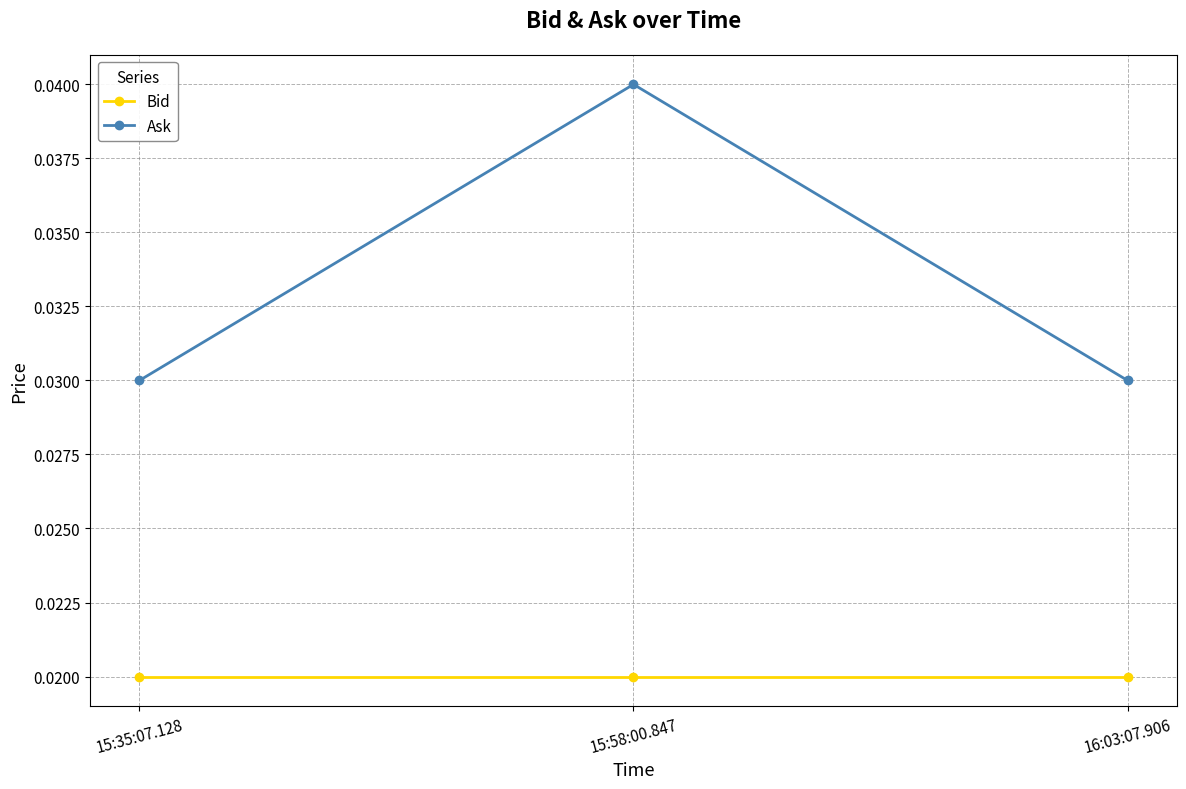

Does the chart have visible grid lines?

Yes